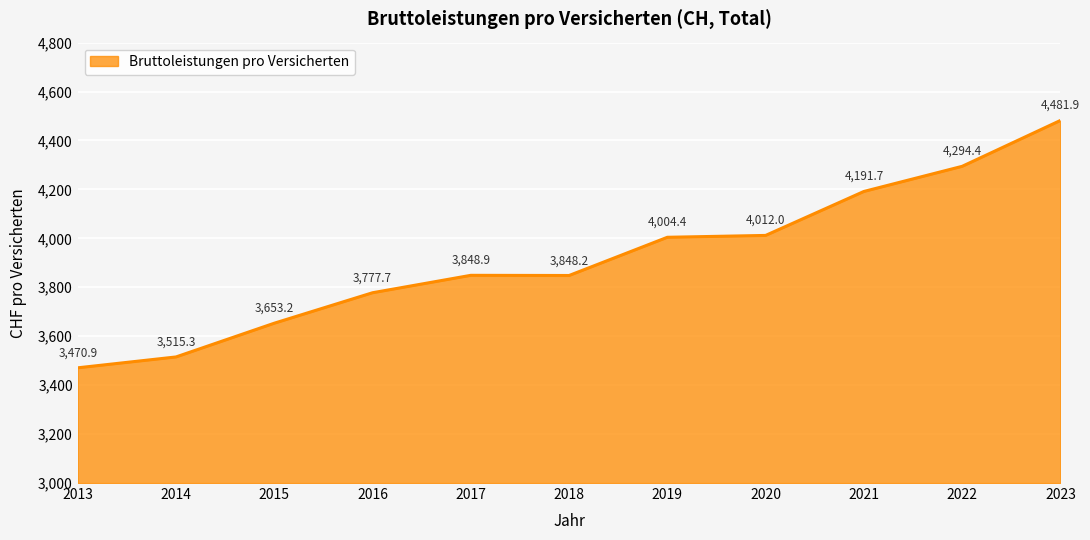

Approximately how many times larger is the value at 2020 compared to 2023?

0.9